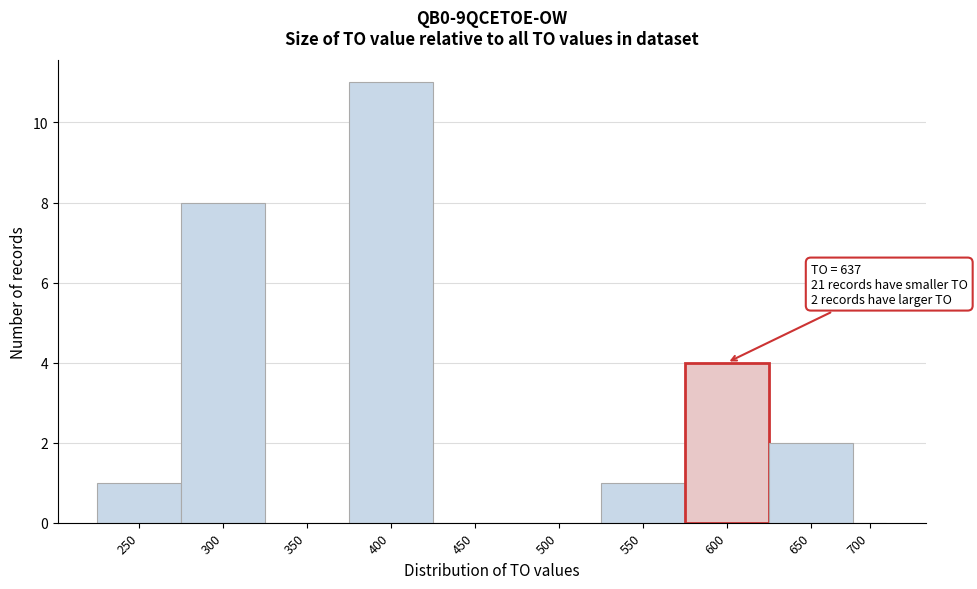

Reading left to right, transcribe all the data shown in this chart.

250=1	300=8	350=0	400=11	450=0	500=0	550=1	600=4	650=2	700=0